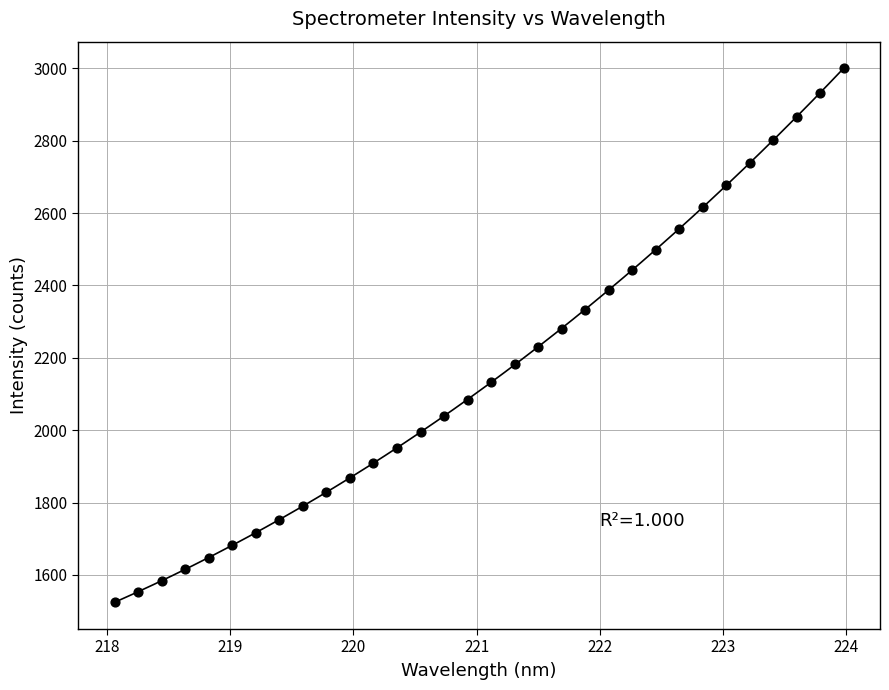

What is the range of Y values (max minus min)?

1475.5